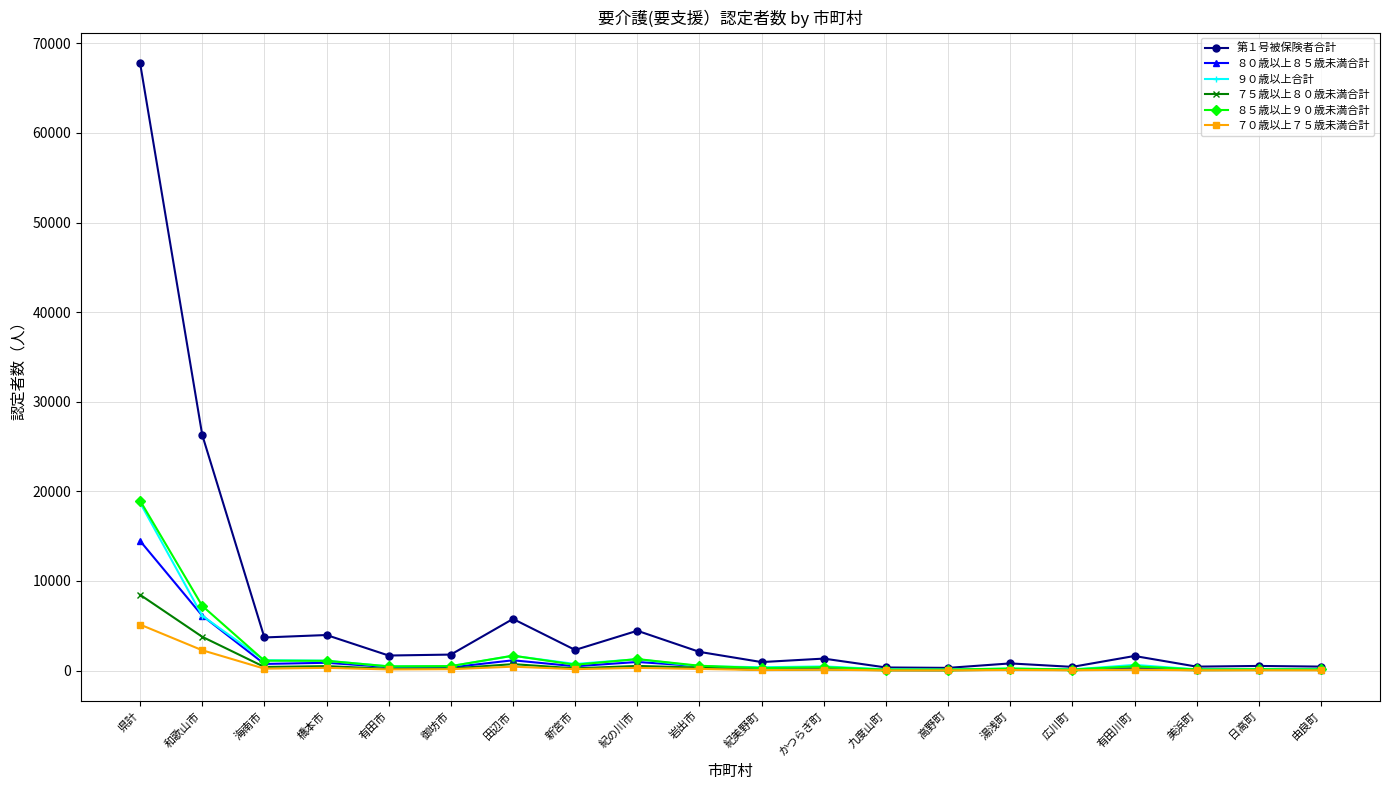

How many data points does each series have?

20